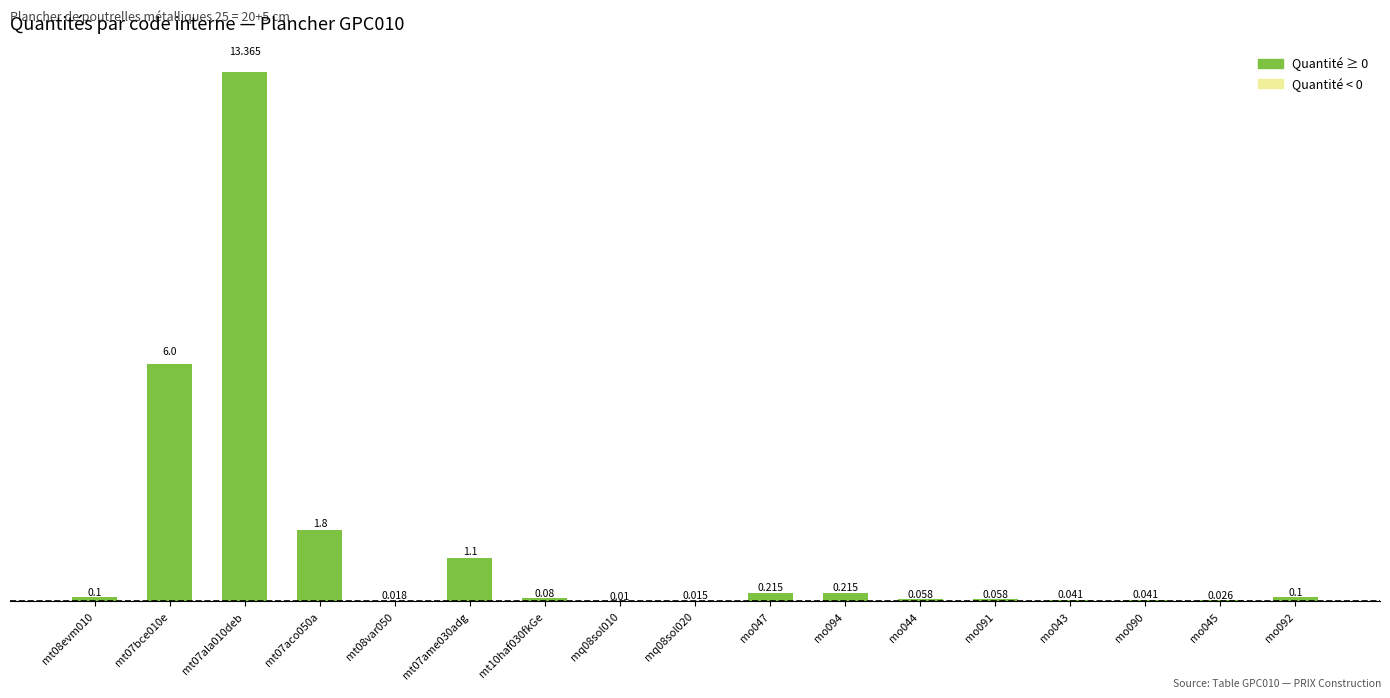

Where is the data nearest to the value 6?

mt07bce010e